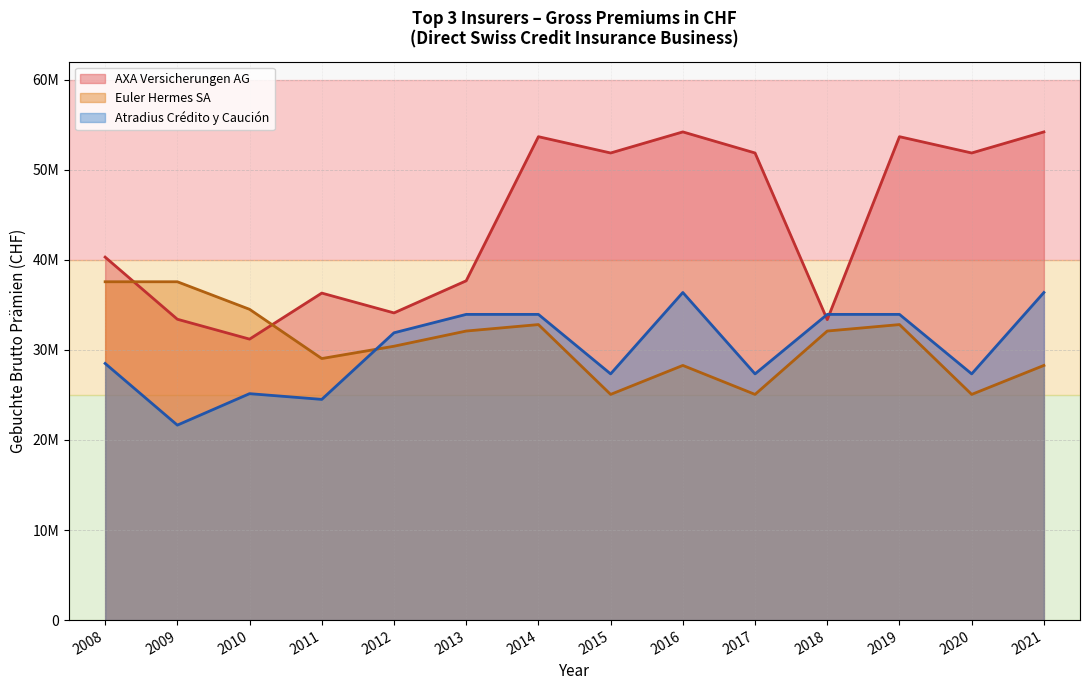

The AXA / Top Insurer series shows 9282065 at 2004. True or false?

False